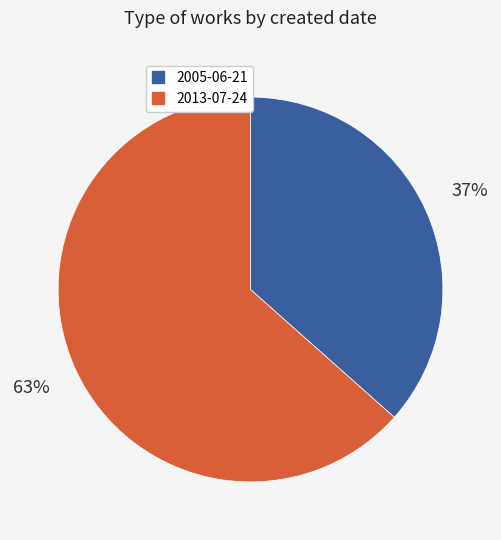

Rank the categories by value from lowest to highest.

2005-06-21, 2013-07-24